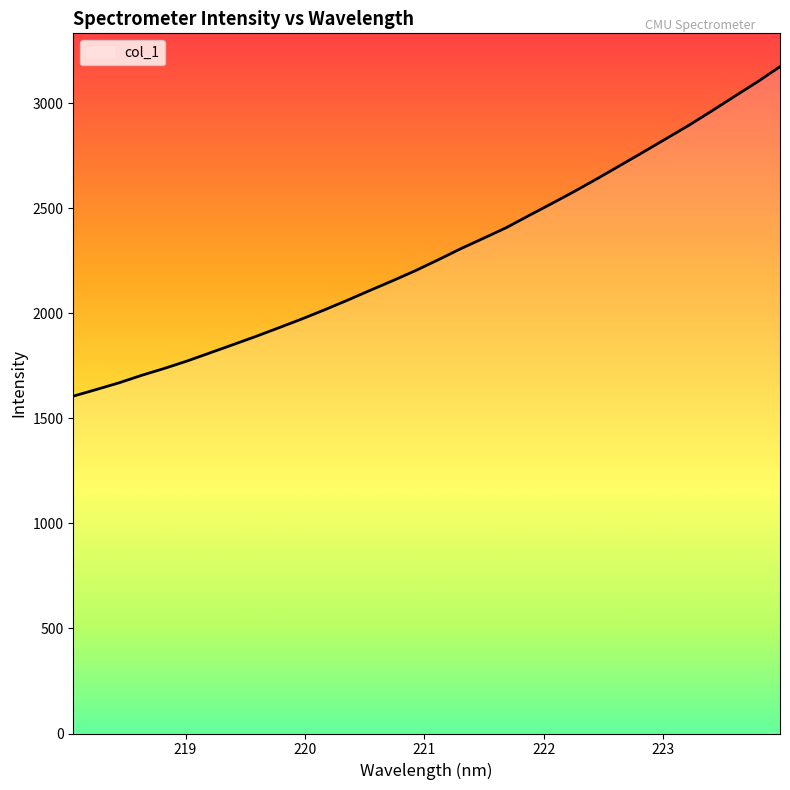

True or false: there are more than 0 points higher than both neighbors.

False